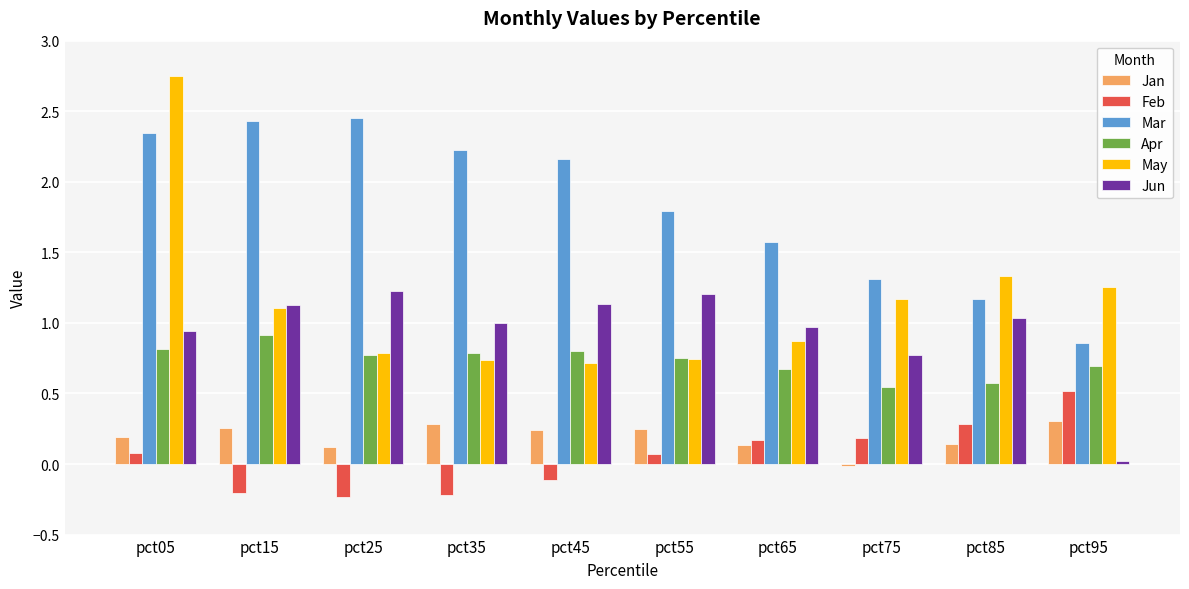

Which category has the highest value in the Apr series?

pct15